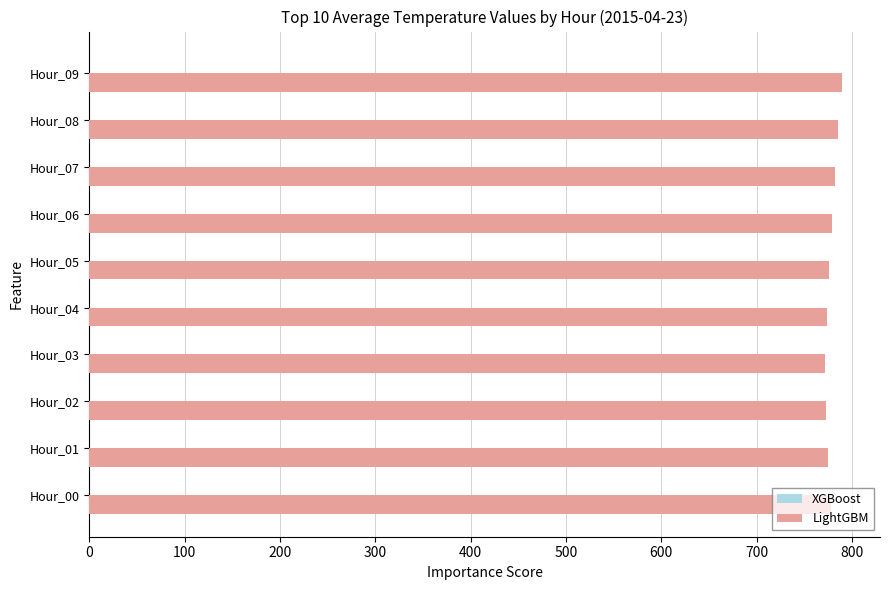

Approximately how many times larger is the value at Hour_00 compared to Hour_02?

1.0